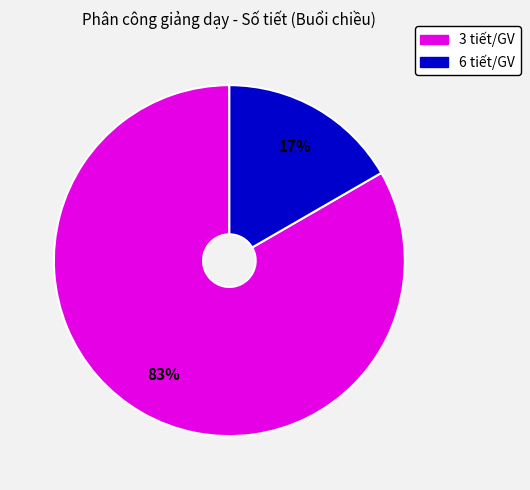

How many segments does this pie chart have?

2